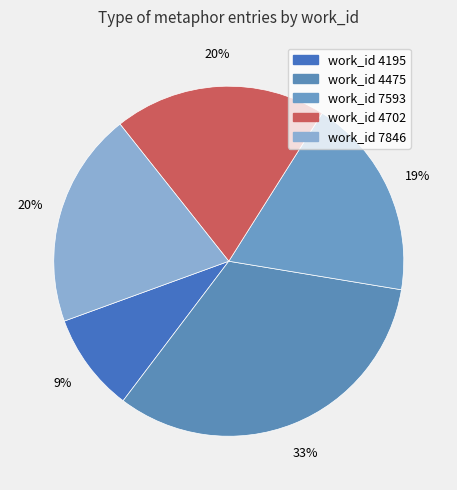

Count the number of slices in the pie.

5